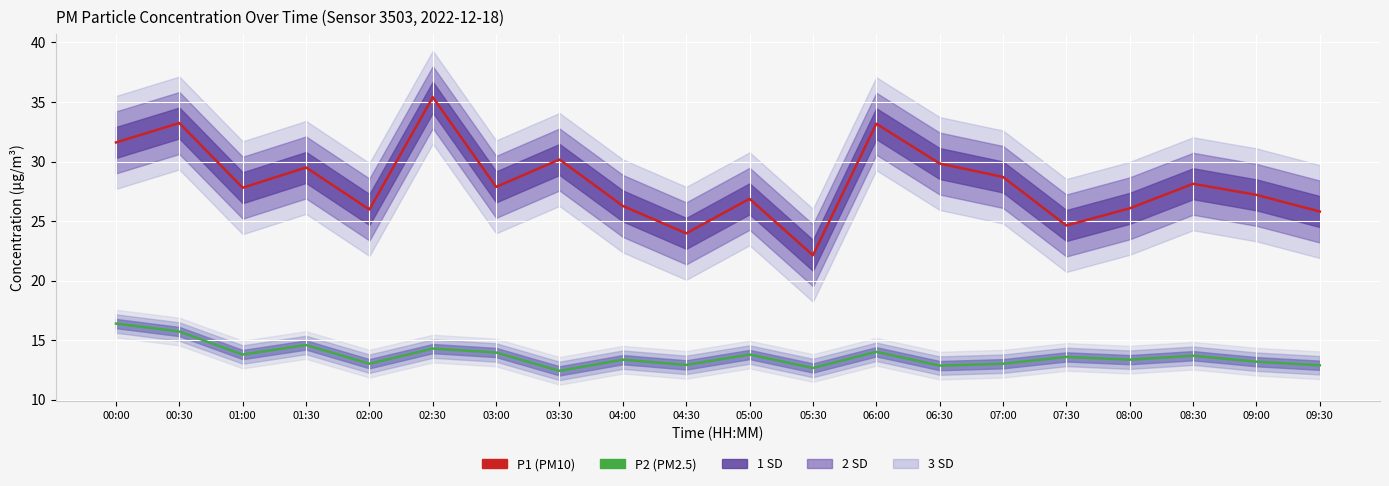

What is the maximum value shown in the chart?

35.4